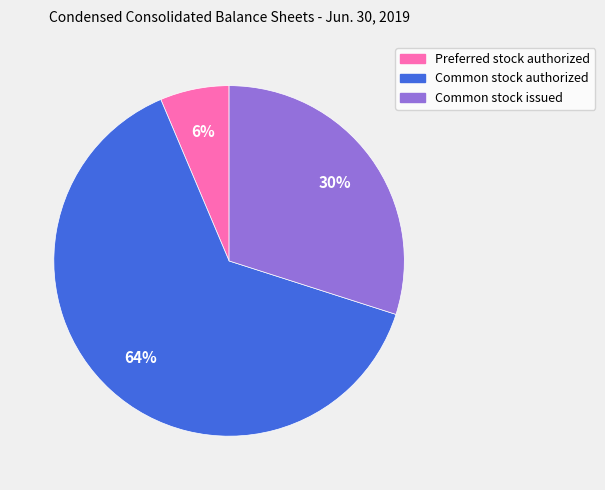

Which has a higher value, Common stock issued or Preferred stock authorized?

Common stock issued